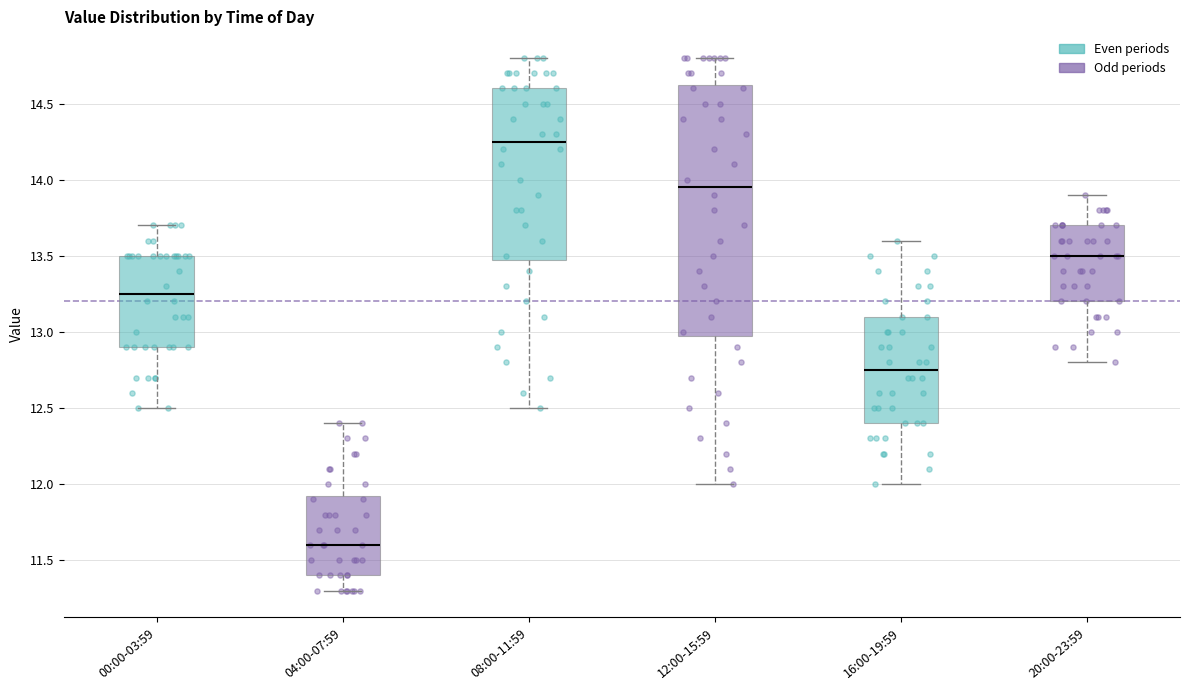

Reading left to right, read every box against the y-axis: the position of its median line, the range the box covers, and the ends of its whiskers. The values are not printed on the chart, so give them approximately, as read against the axis.

00:00-03:59: median 13.25, box 12.90 to 13.50, whiskers 12.50 to 13.70
04:00-07:59: median 11.60, box 11.40 to 11.95, whiskers 11.30 to 12.40
08:00-11:59: median 14.25, box 13.50 to 14.60, whiskers 12.50 to 14.80
12:00-15:59: median 13.95, box 13.00 to 14.65, whiskers 12.00 to 14.80
16:00-19:59: median 12.75, box 12.40 to 13.10, whiskers 12.00 to 13.60
20:00-23:59: median 13.50, box 13.20 to 13.70, whiskers 12.80 to 13.90